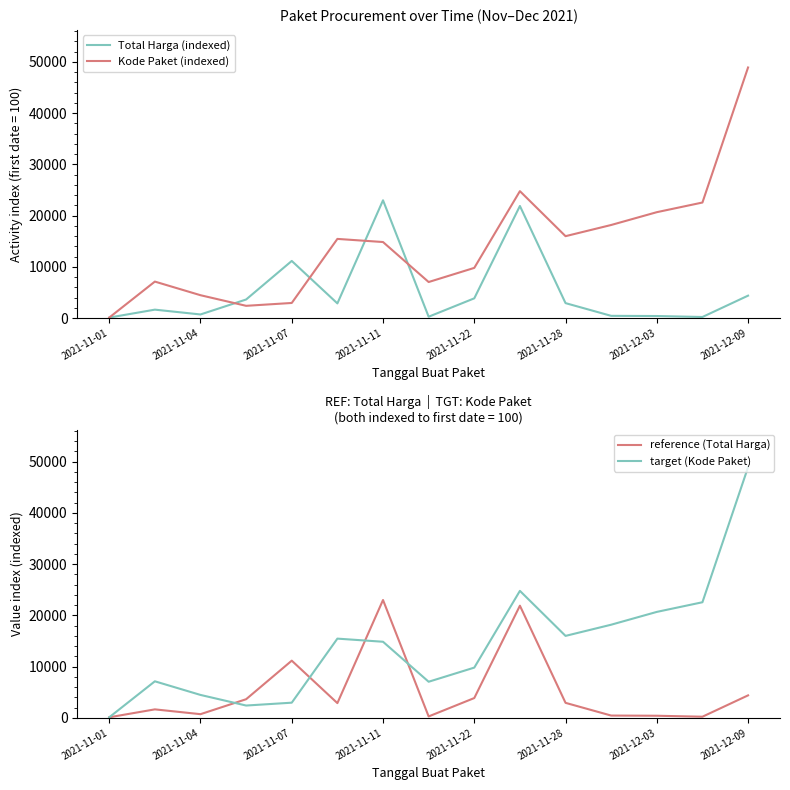

What is the value of the reference (Total Harga) point at the 14th from the left?

214.4